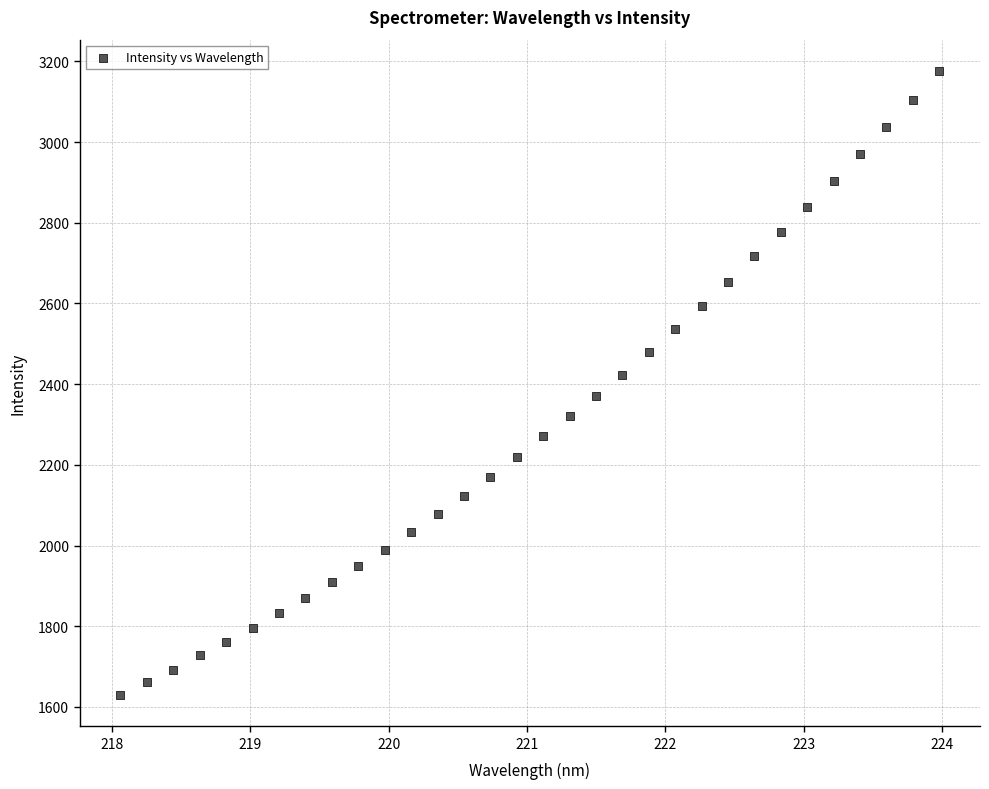

What is the range of X values (max minus min)?

5.9